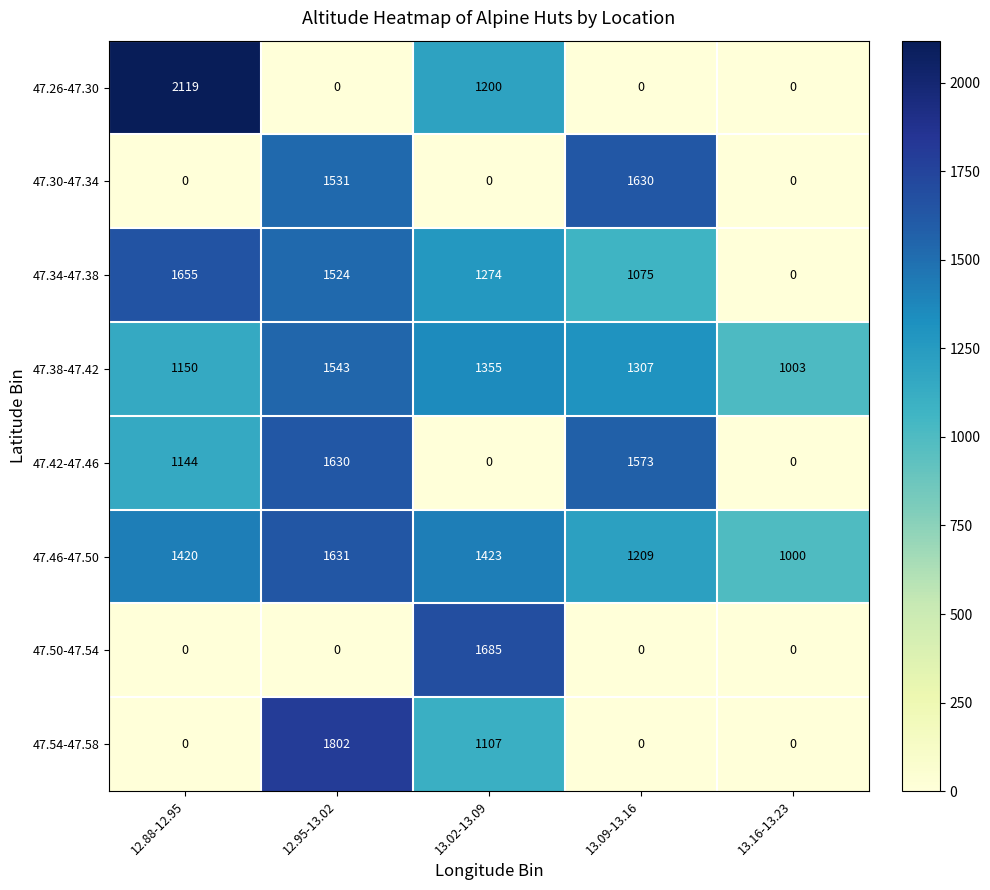

Which series has the largest range (max minus min)?

47.26-47.30